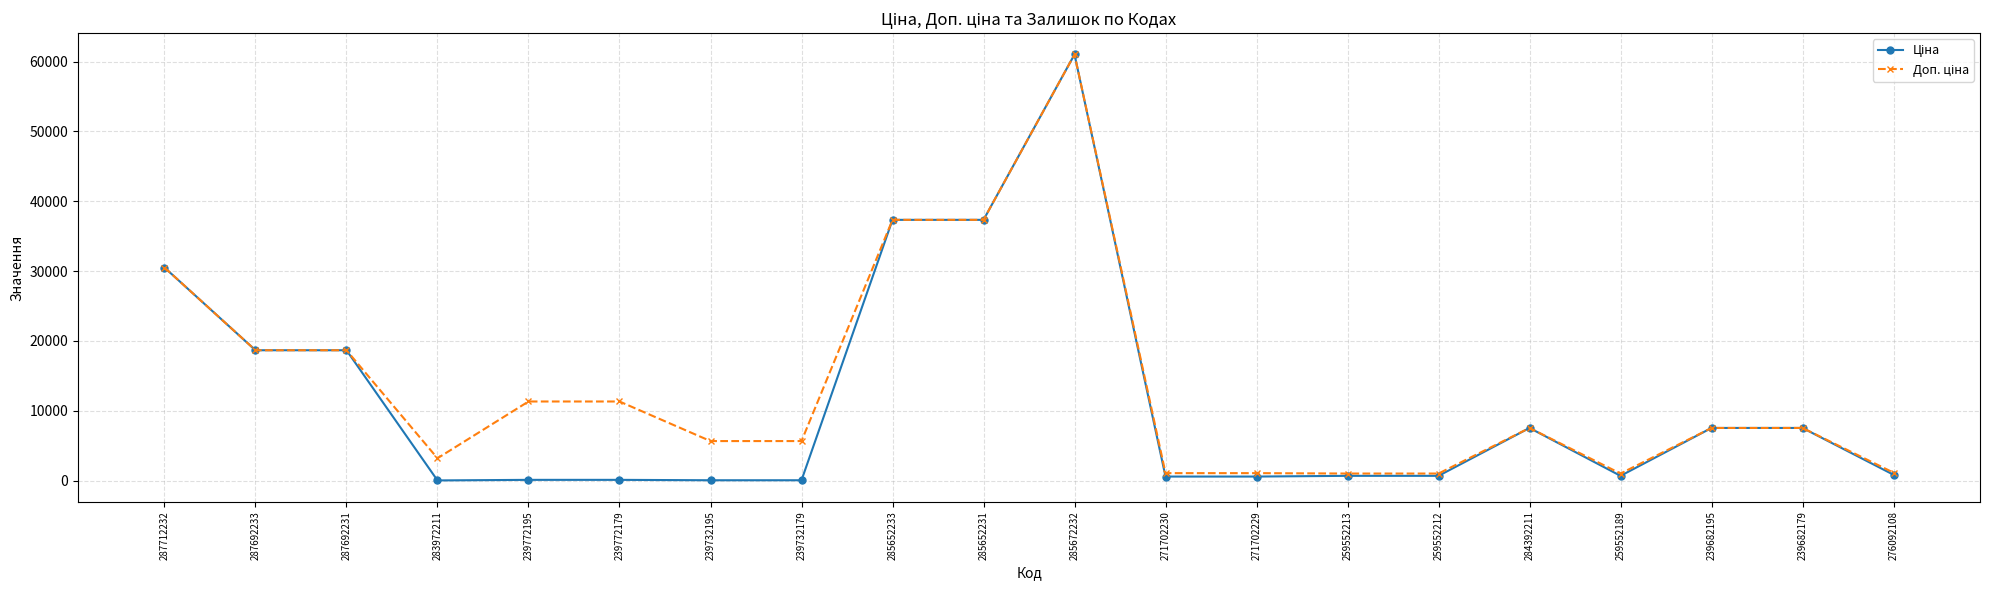

What is the total value across all series at 284392211?

15091.8